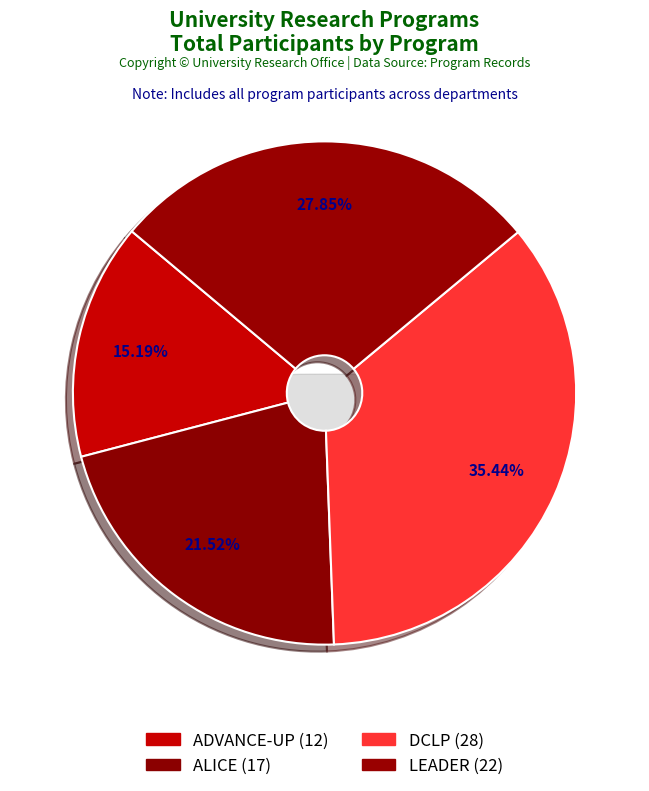

Rank the categories by value from highest to lowest.

DCLP, LEADER, ALICE, ADVANCE-UP